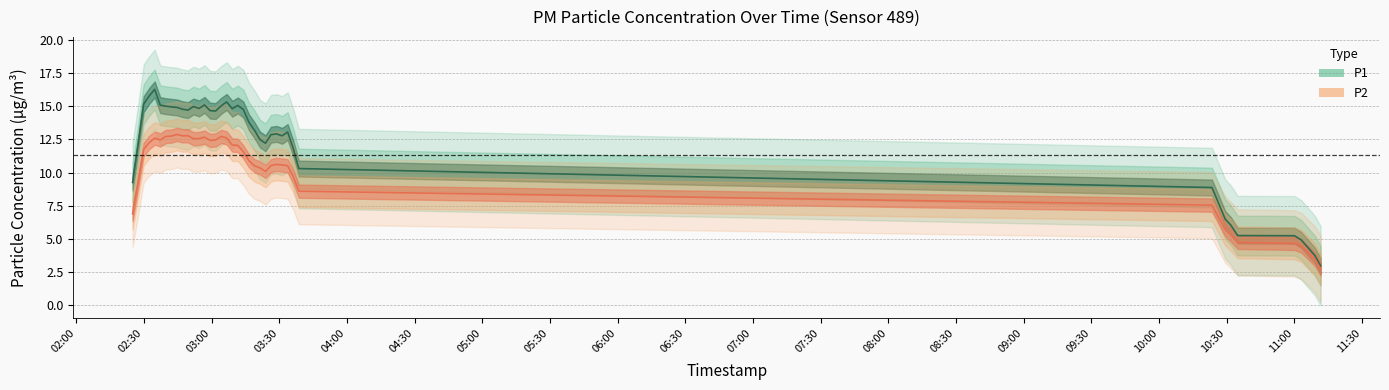

How many series are shown in this chart?

2